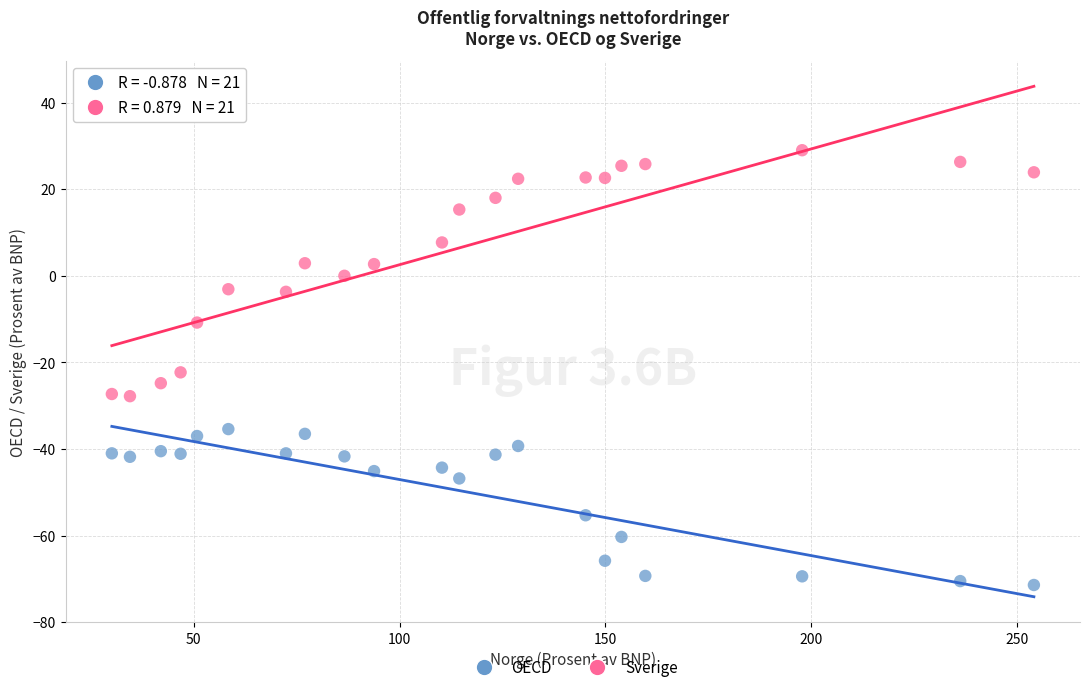

Which series contains the lowest Y value?

OECD